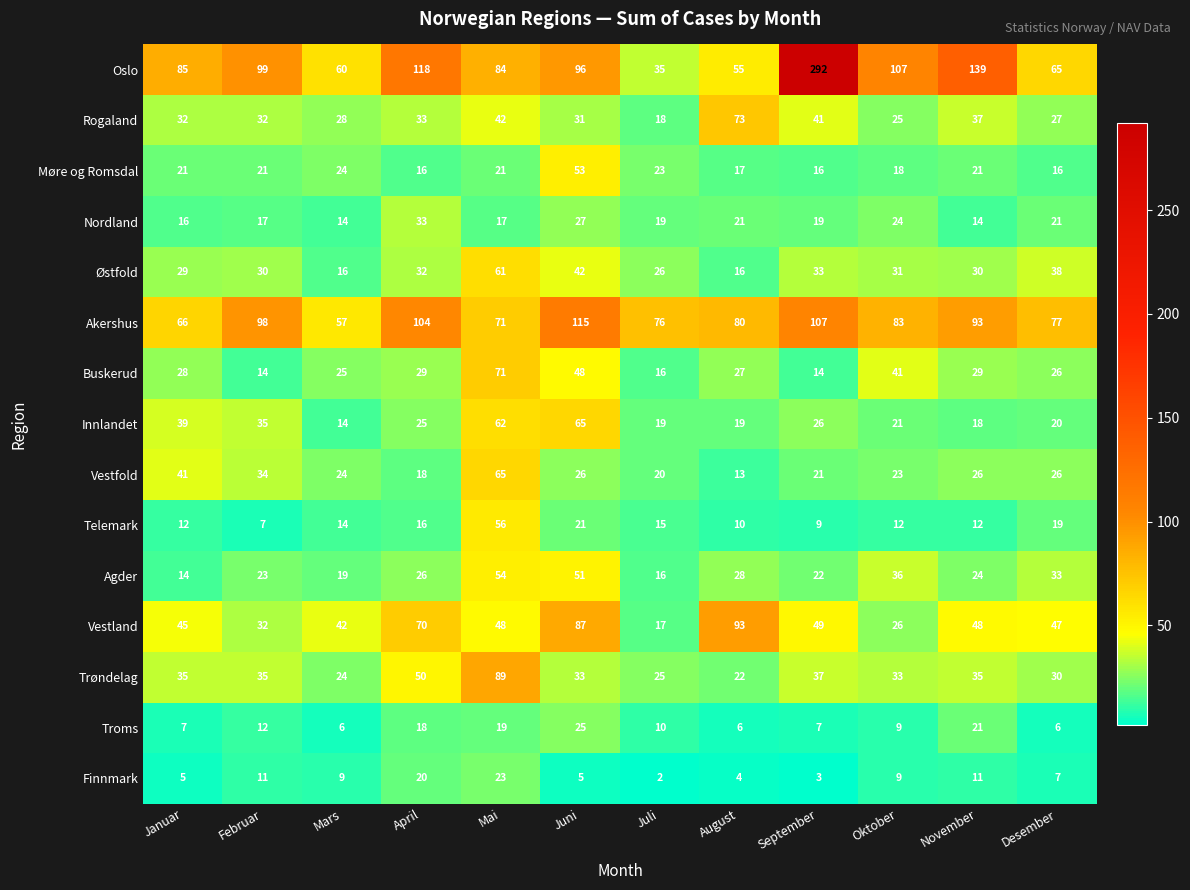

What is the average value of the Telemark series?

17